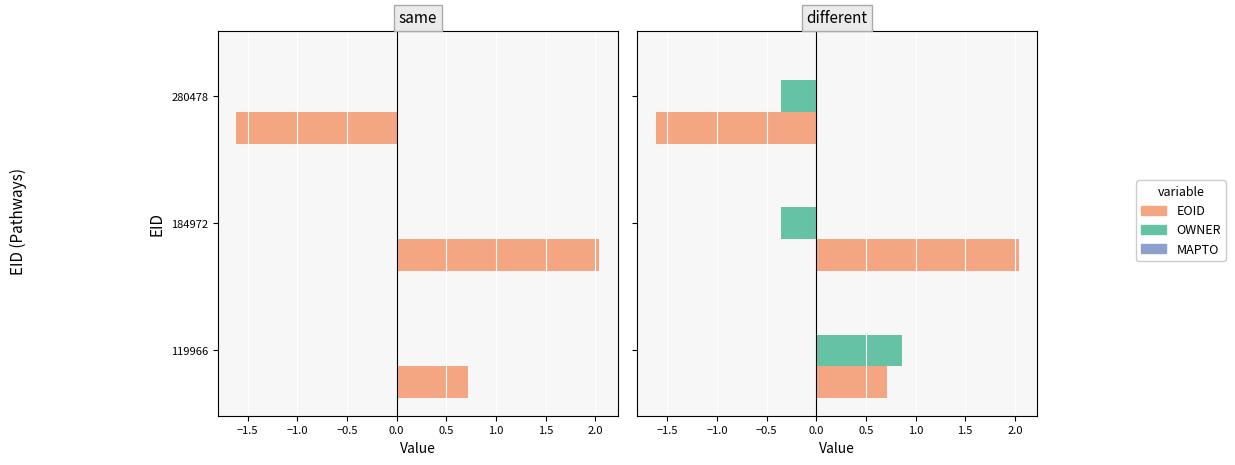

The value of EOID at 280478 is -2.9. True or false?

False